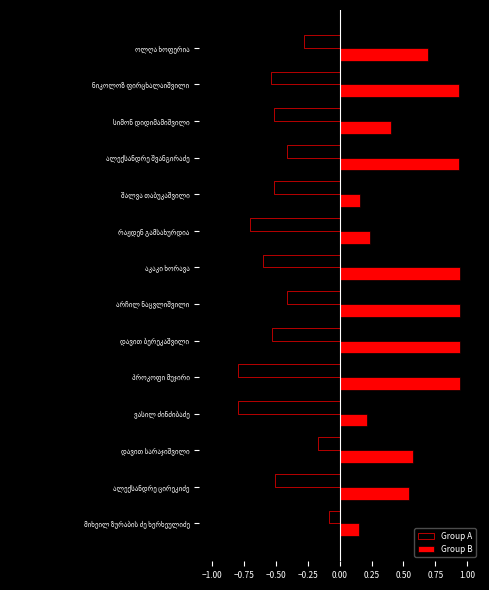

At how many categories does at least one series exceed 0?

14